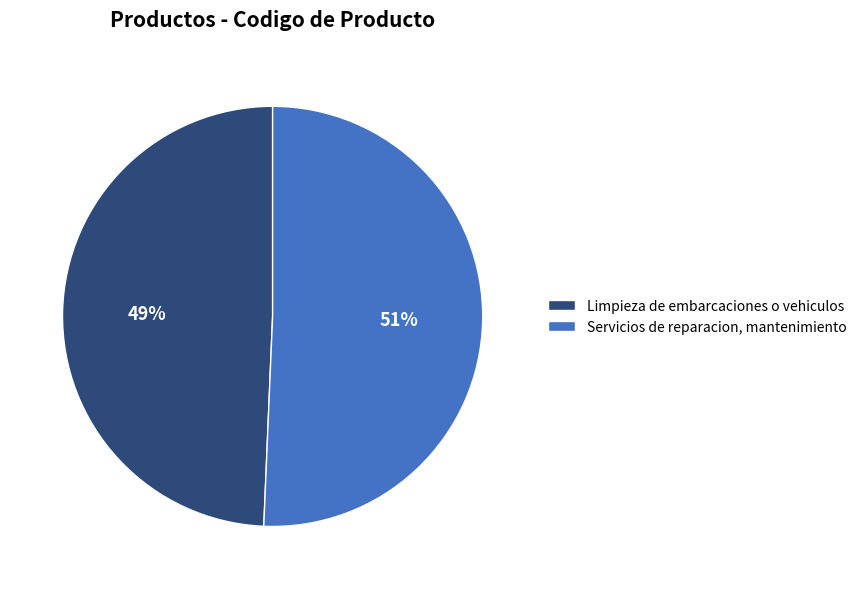

To the nearest percent, what is the combined percentage of Servicios de reparacion, mantenimiento and Limpieza de embarcaciones o vehiculos?

100%